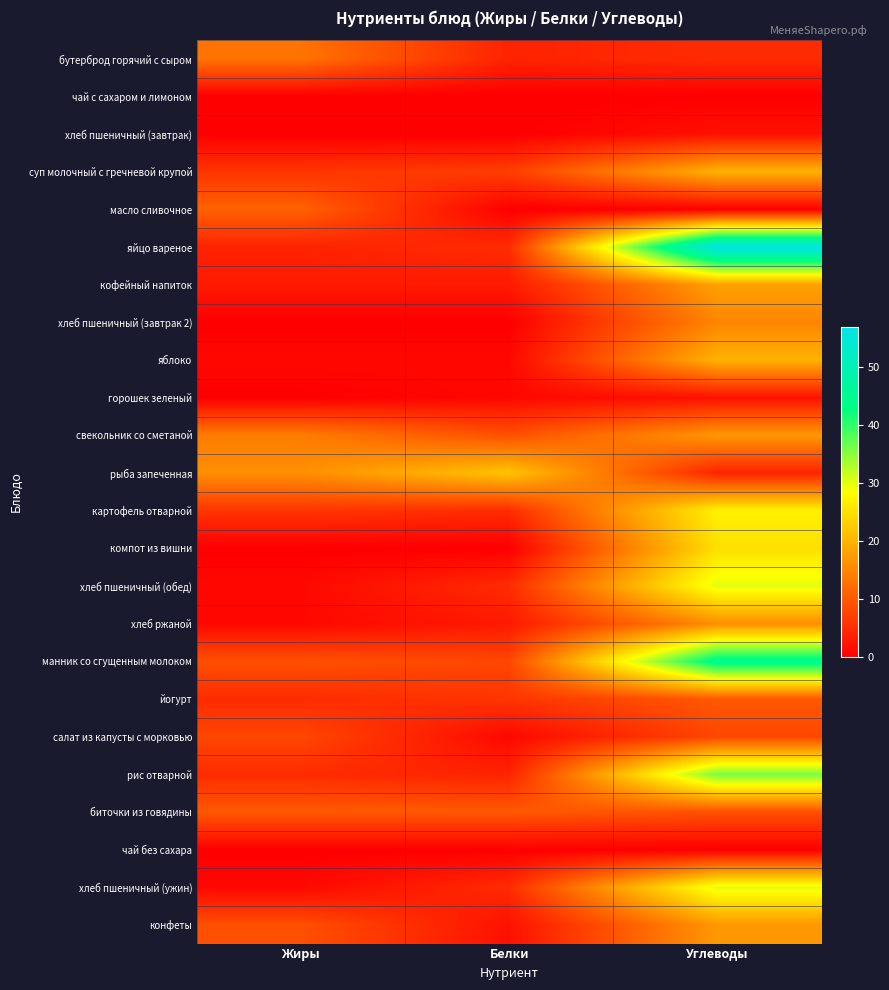

Count the number of categories in the chart.

3